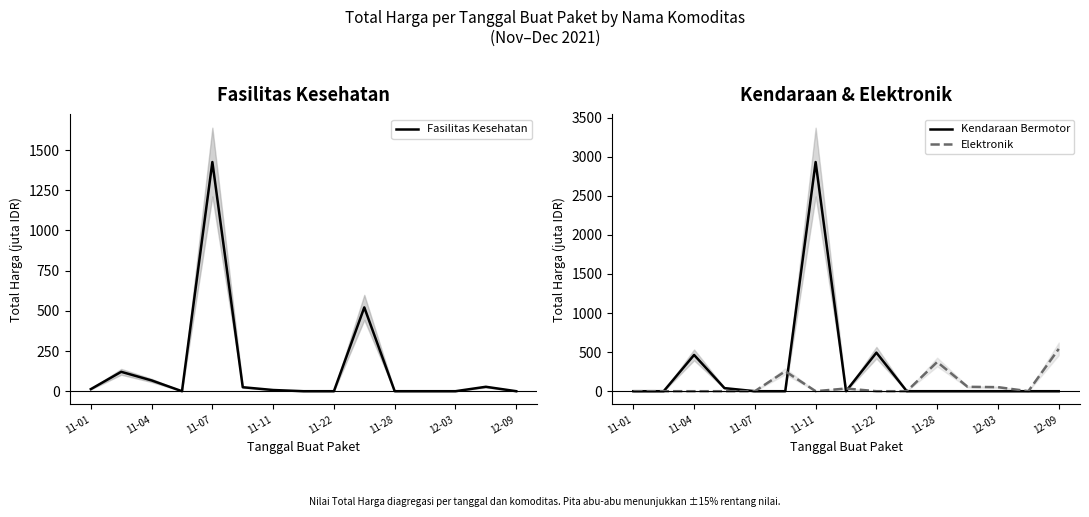

What is the highest value of the Kendaraan Bermotor series?

2931.6